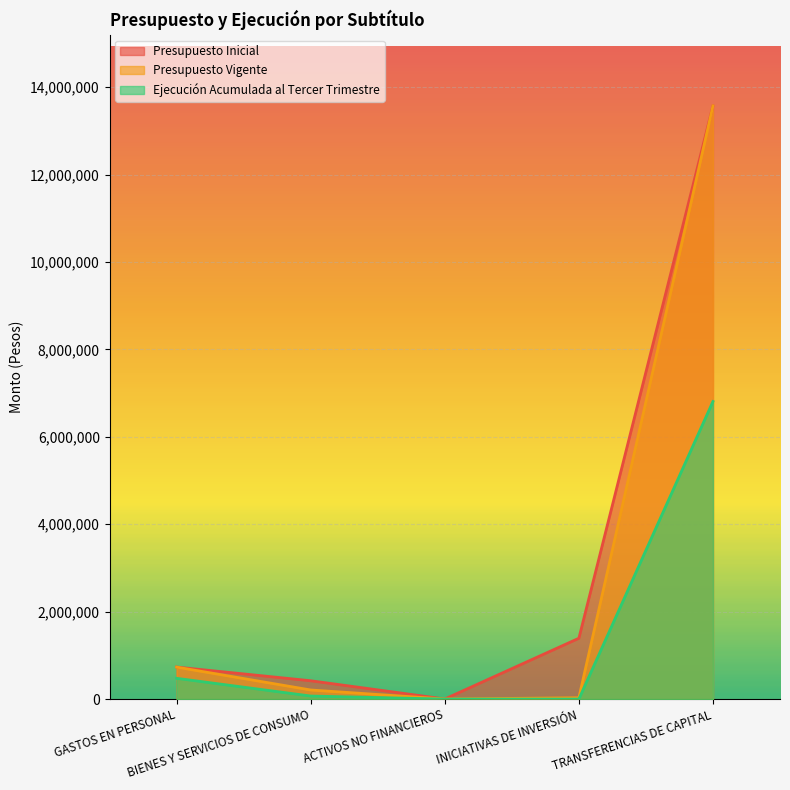

Which has a higher value, BIENES Y SERVICIOS DE CONSUMO or ACTIVOS NO FINANCIEROS?

BIENES Y SERVICIOS DE CONSUMO